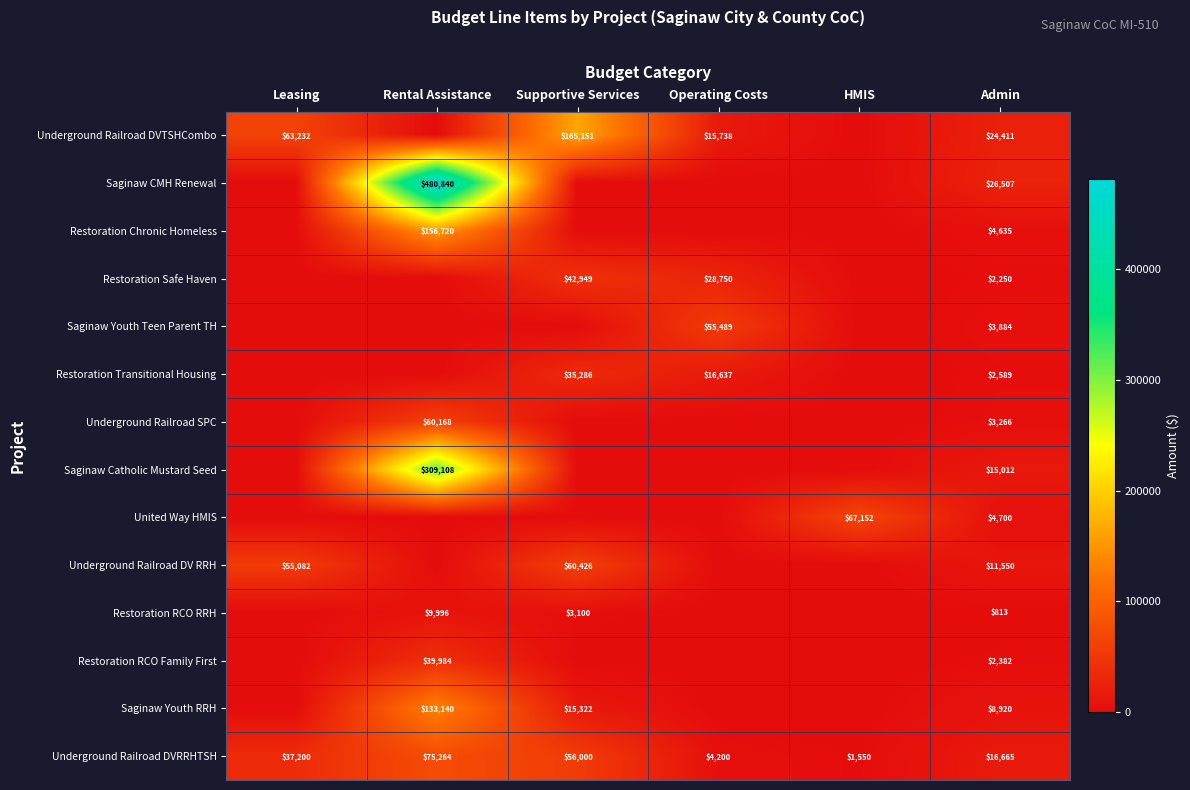

The value of Restoration Transitional Housing at Admin is 2589. True or false?

True